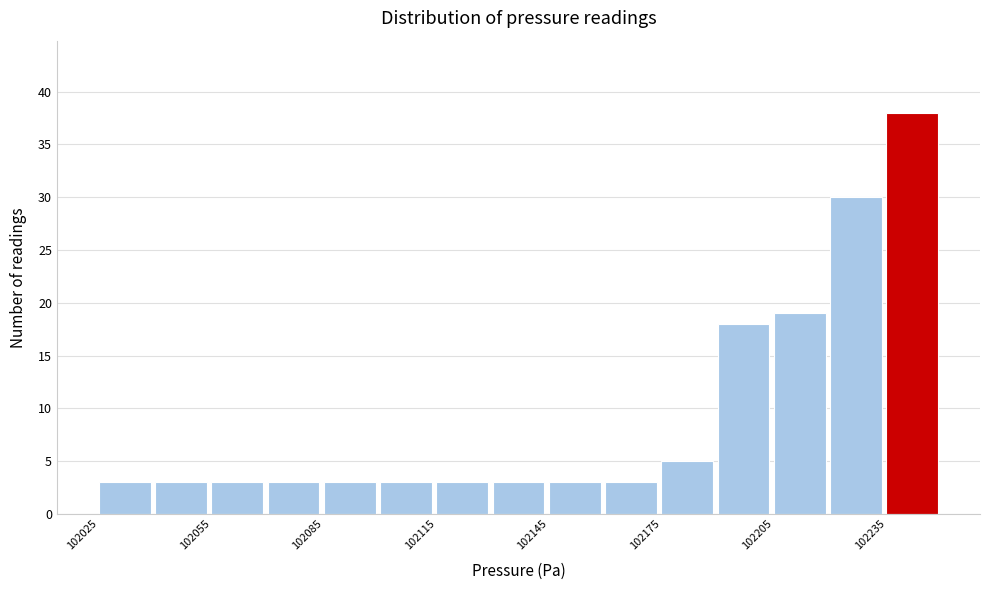

Read against the x-axis, roughly where is the centre of the tallest bar?

102240